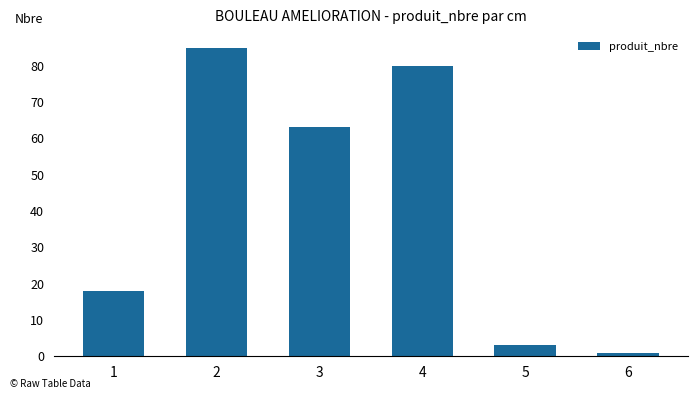

What is the change in value from 1 to 5?

-15